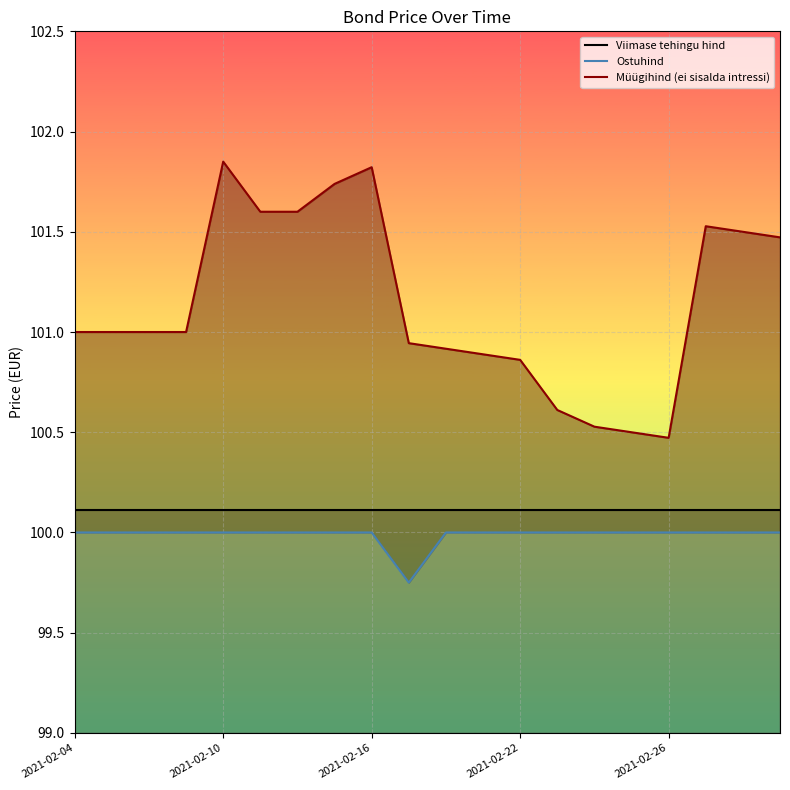

How many lines are shown in the chart?

3